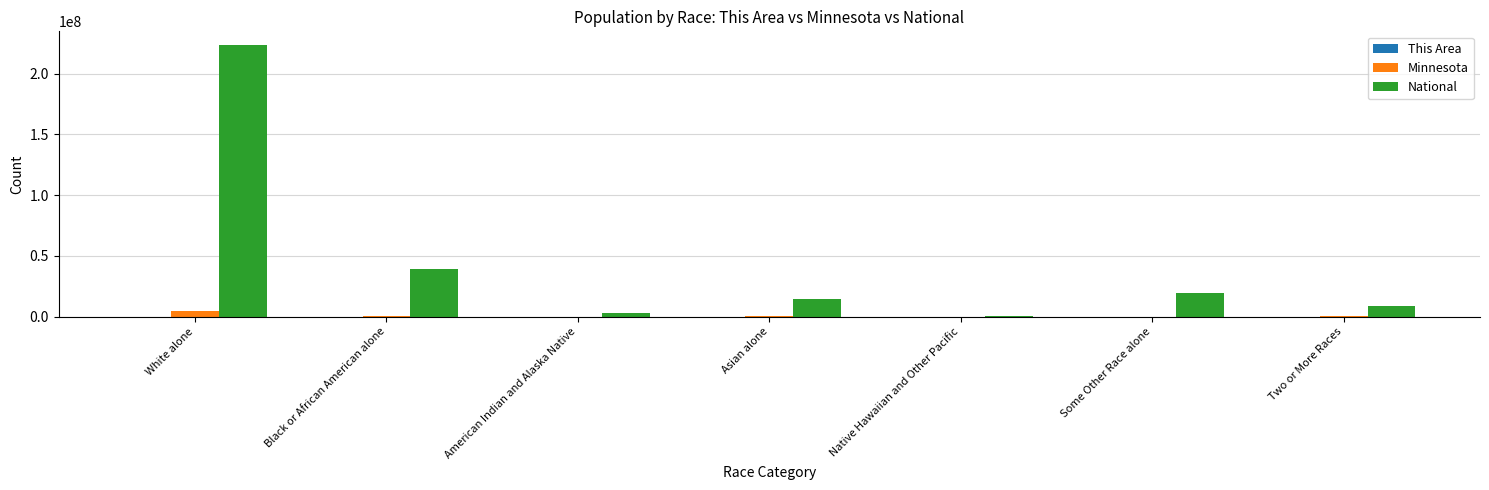

What is the greatest value displayed?

223553265